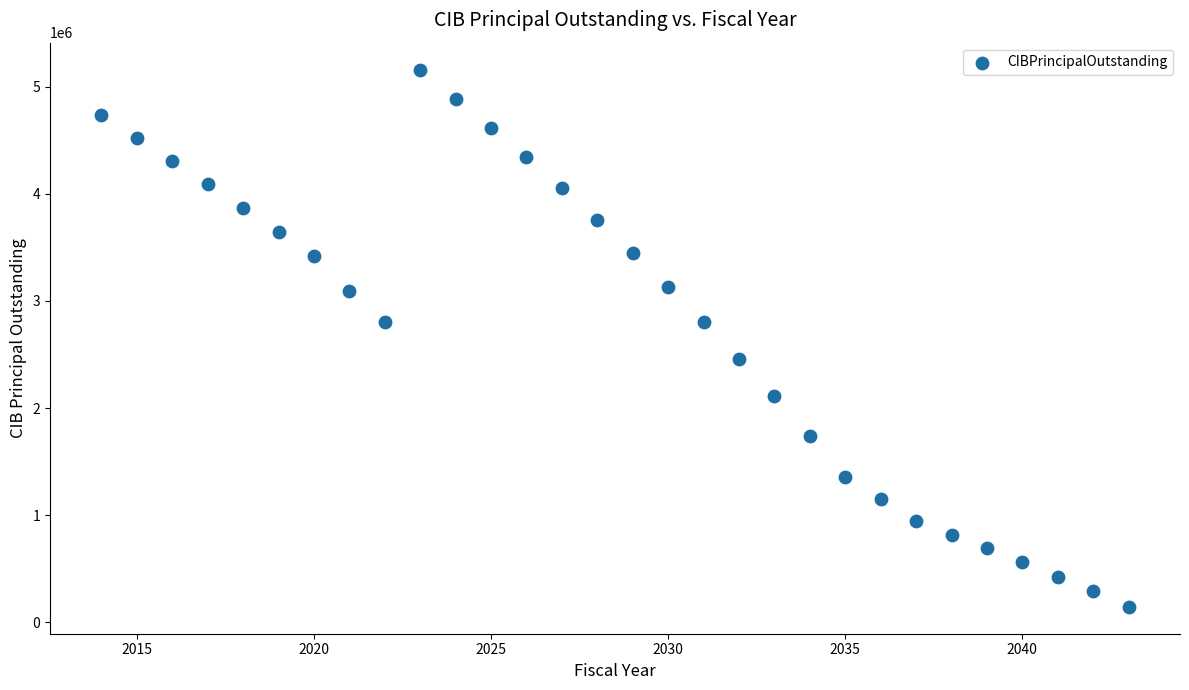

What is the range of Y values (max minus min)?

5014000